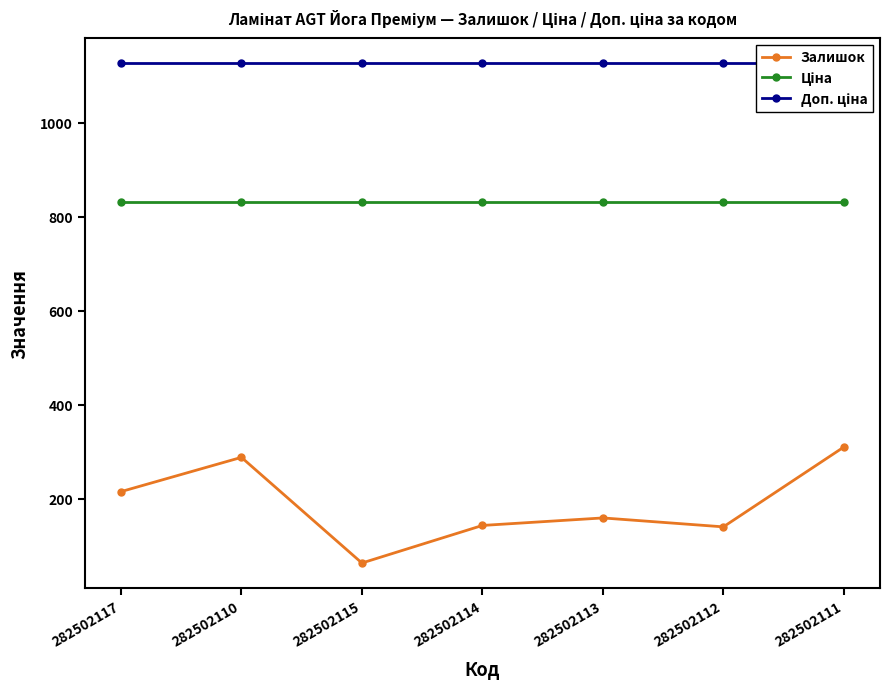

List the series in order of their peak value, lowest first.

Залишок, Ціна, Доп. ціна